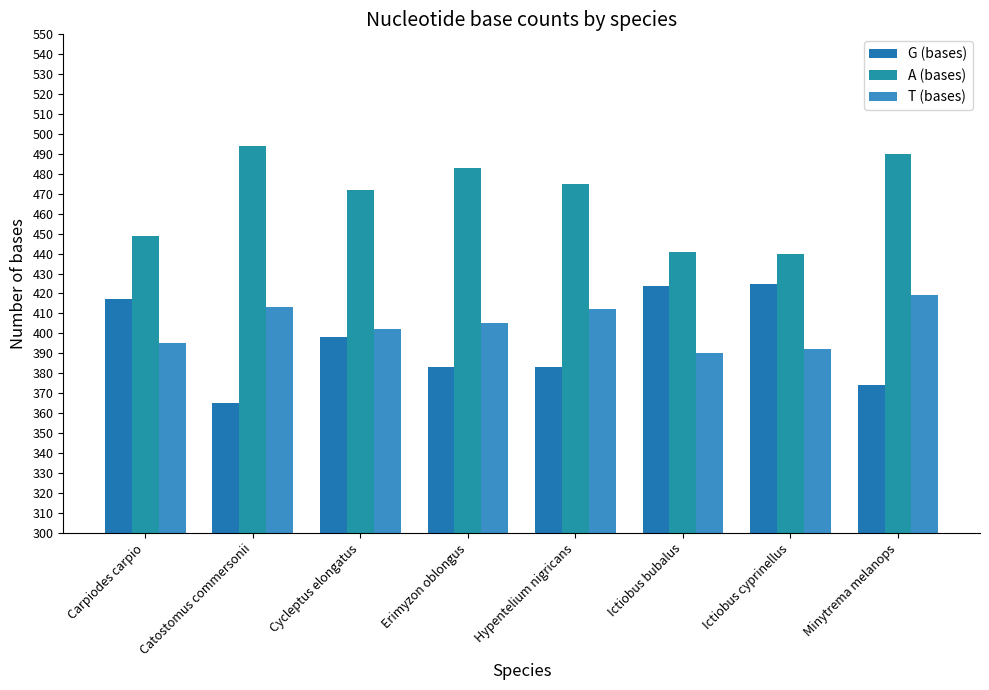

What is the spread (max minus min) of values at Carpiodes carpio?

54